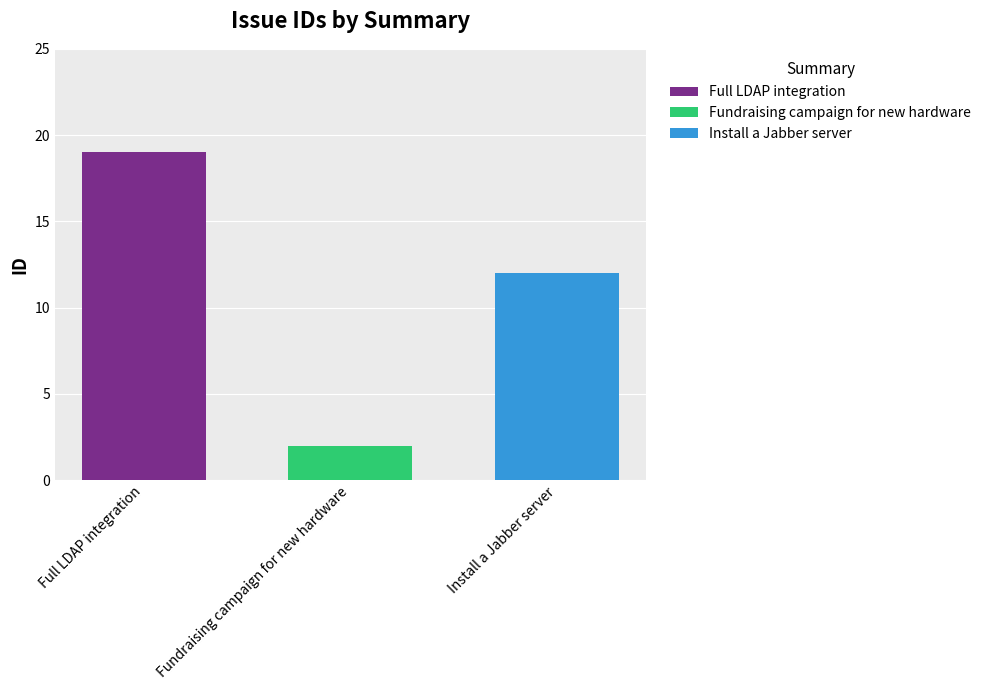

Rank the categories by Full LDAP integration value from lowest to highest.

Fundraising campaign for new hardware